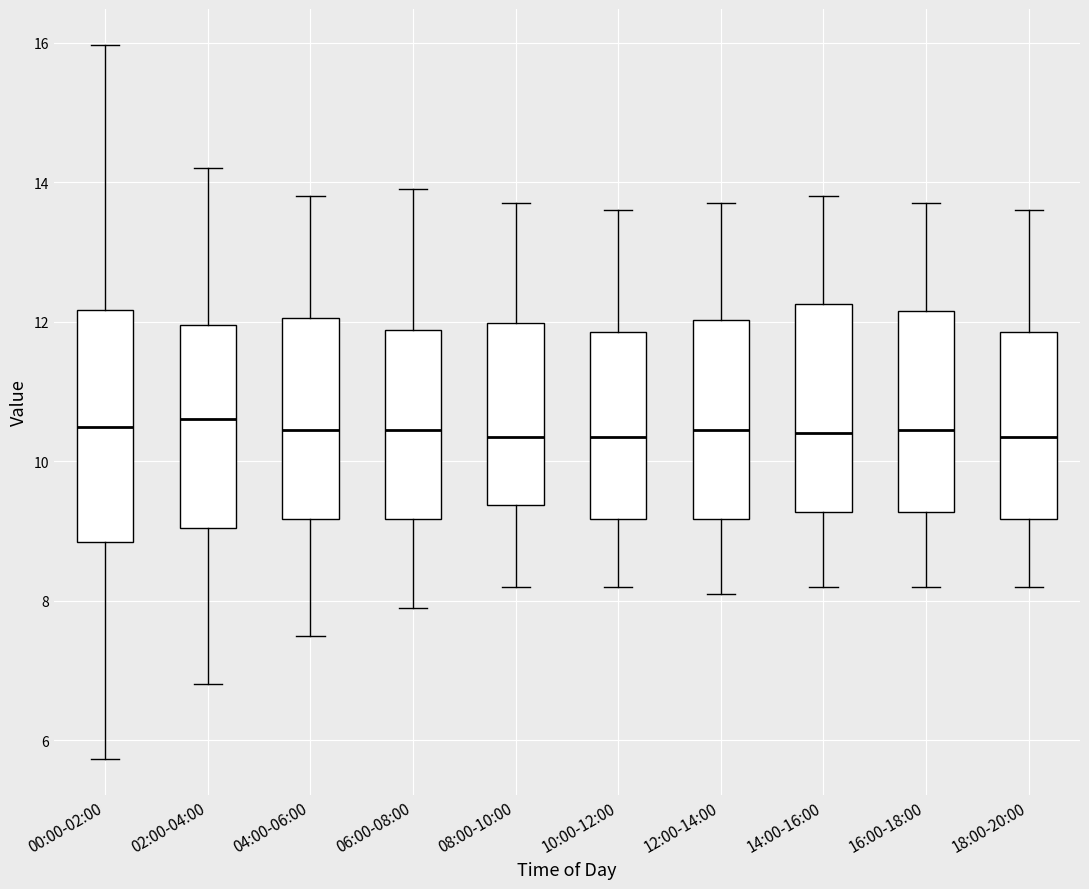

Reading left to right, read every box against the y-axis: the position of its median line, the range the box covers, and the ends of its whiskers. The values are not printed on the chart, so give them approximately, as read against the axis.

00:00-02:00: median 10.4, box 8.8 to 12.2, whiskers 5.8 to 16.0
02:00-04:00: median 10.6, box 9.0 to 12.0, whiskers 6.8 to 14.2
04:00-06:00: median 10.4, box 9.2 to 12.0, whiskers 7.6 to 13.8
06:00-08:00: median 10.4, box 9.2 to 11.8, whiskers 8.0 to 14.0
08:00-10:00: median 10.4, box 9.4 to 12.0, whiskers 8.2 to 13.8
10:00-12:00: median 10.4, box 9.2 to 11.8, whiskers 8.2 to 13.6
12:00-14:00: median 10.4, box 9.2 to 12.0, whiskers 8.2 to 13.8
14:00-16:00: median 10.4, box 9.2 to 12.2, whiskers 8.2 to 13.8
16:00-18:00: median 10.4, box 9.2 to 12.2, whiskers 8.2 to 13.8
18:00-20:00: median 10.4, box 9.2 to 11.8, whiskers 8.2 to 13.6